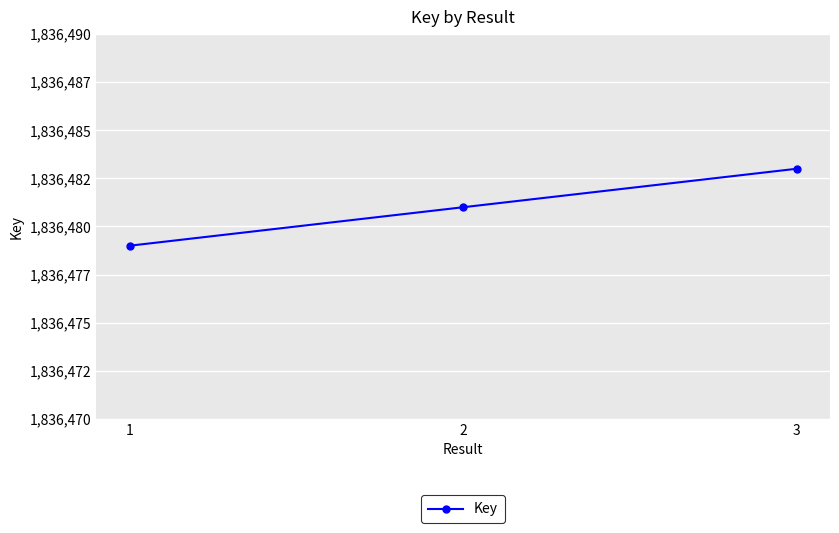

Is this an area chart (filled region under the line)?

No